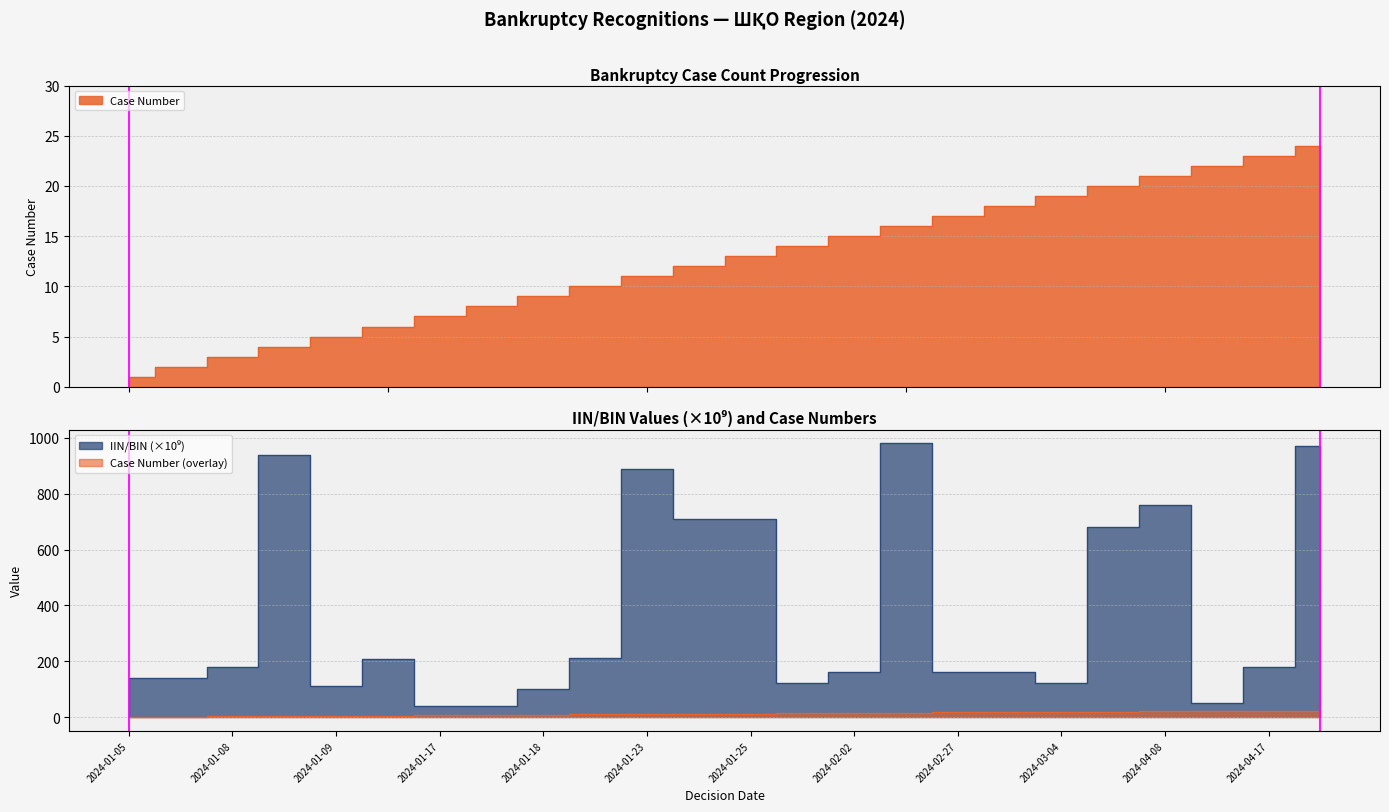

True or false: Case Number and IIN/BIN intersect in this chart.

False